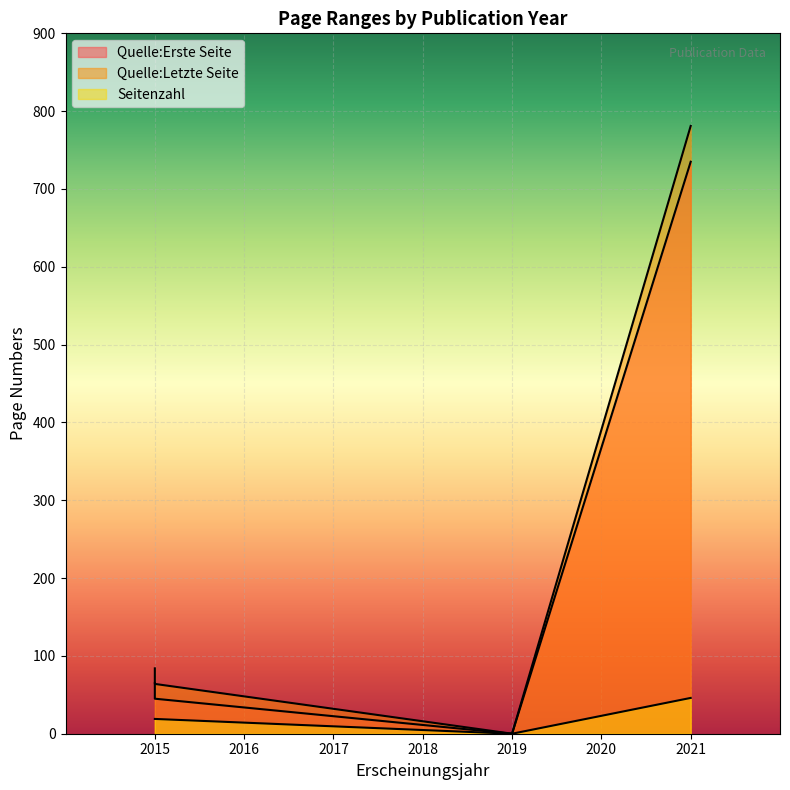

How many interior local valleys does the Quelle:Erste Seite series have?

1